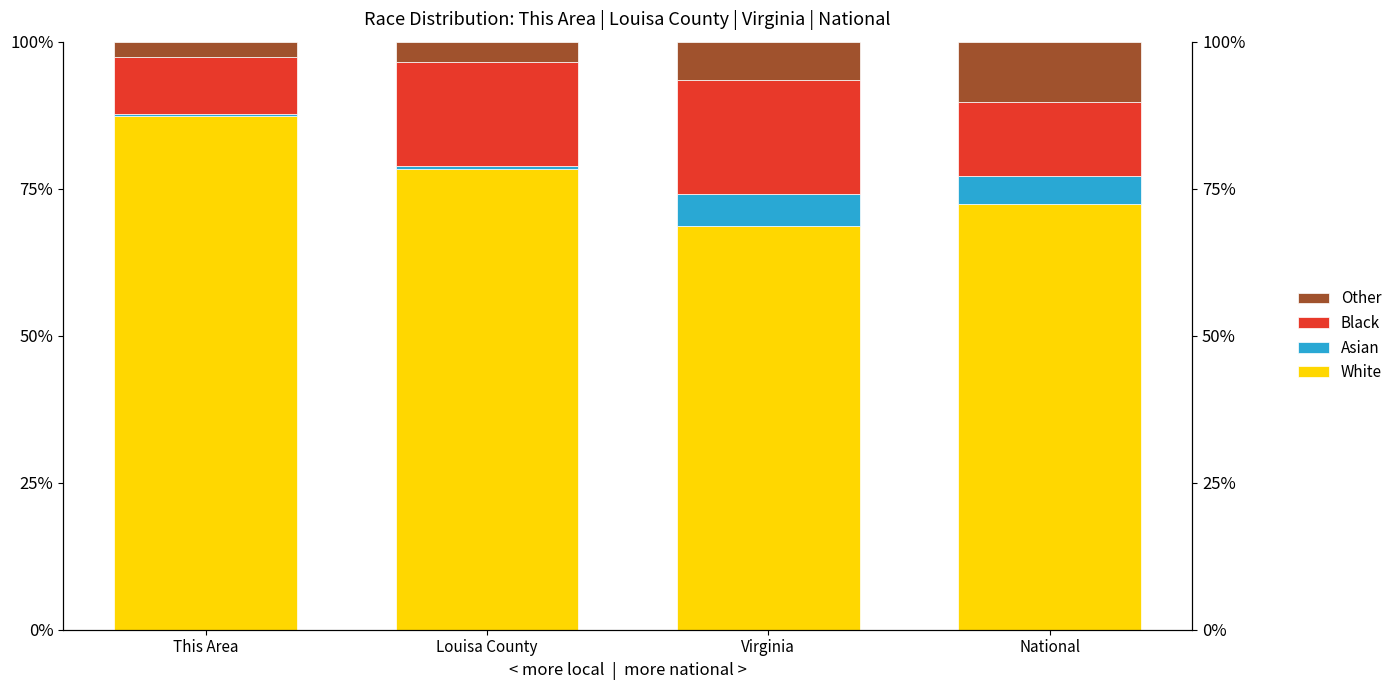

How many values in the Asian series are below 4?

2